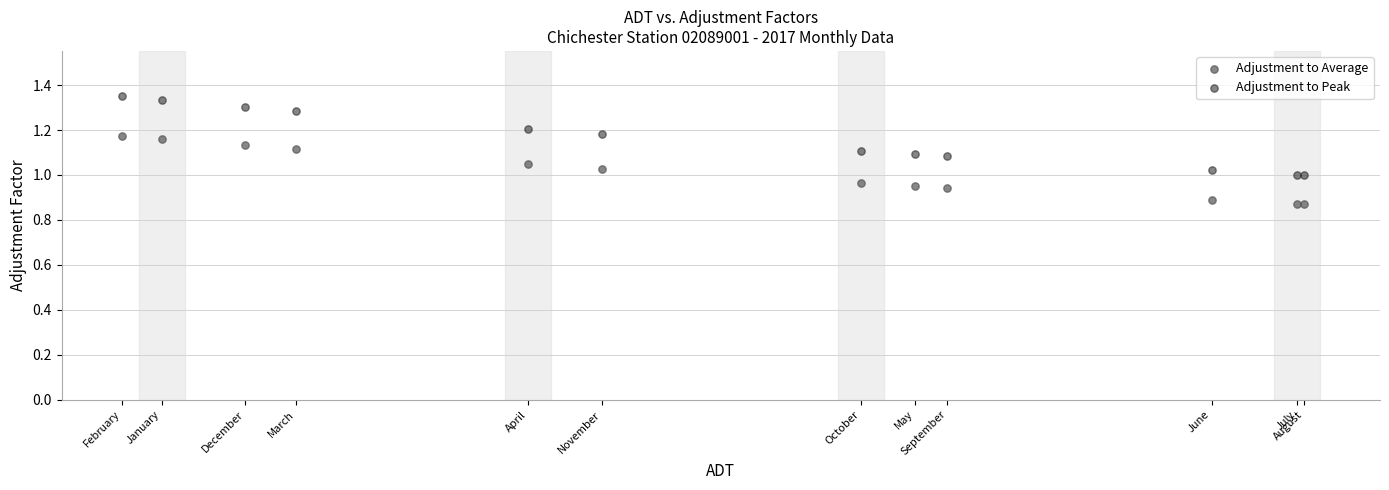

What are all the series names shown in the legend?

Adjustment to Average, Adjustment to Peak